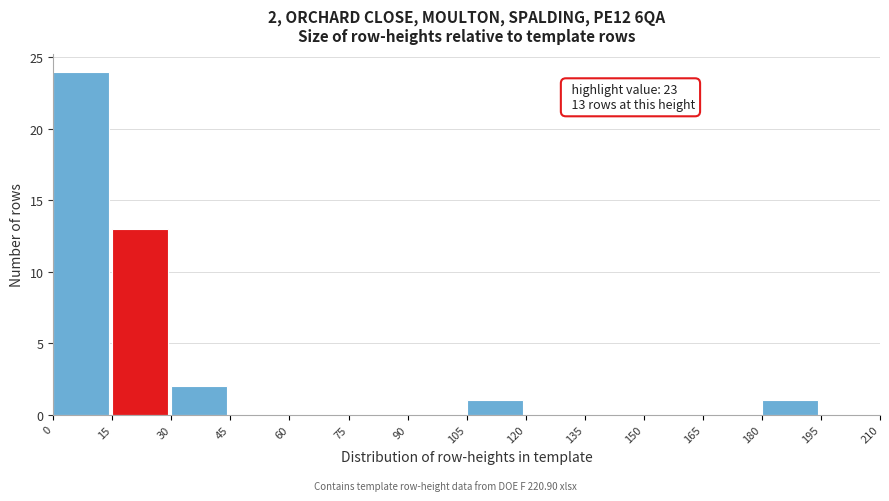

Which range on the x-axis has the tallest bar?

0 to 15